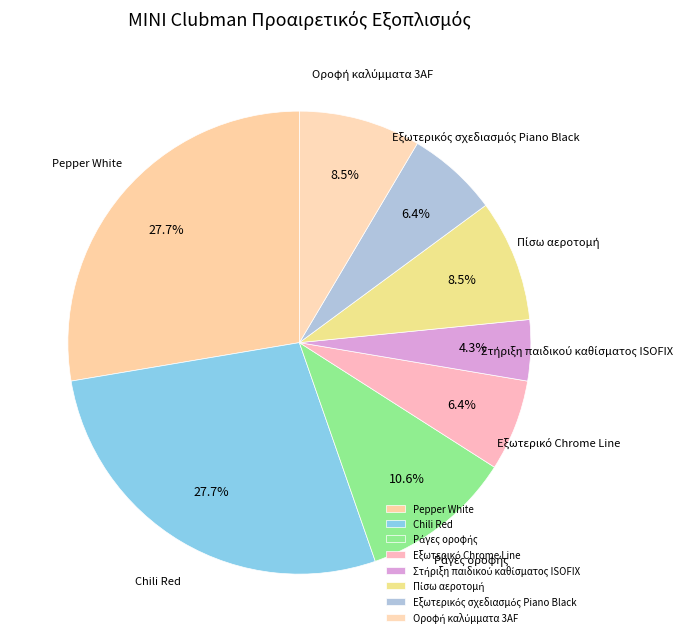

Combined, do Pepper White and Chili Red account for over 50%?

Yes